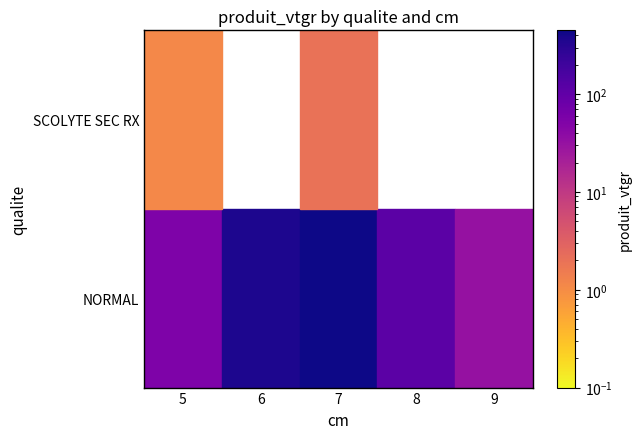

Which label corresponds to the largest value in the chart?

7